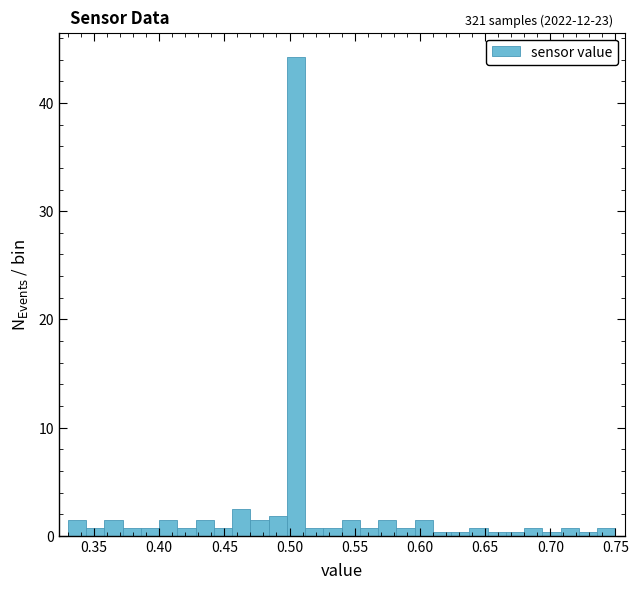

Read against the x-axis, roughly where is the centre of the tallest bar?

0.505